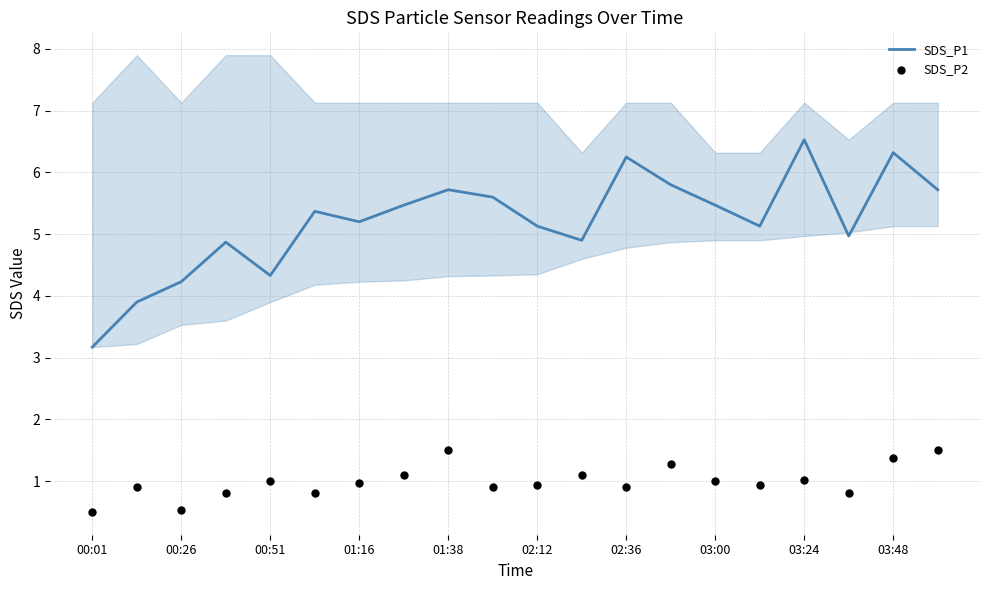

What is the maximum value for SDS_P1?

6.5